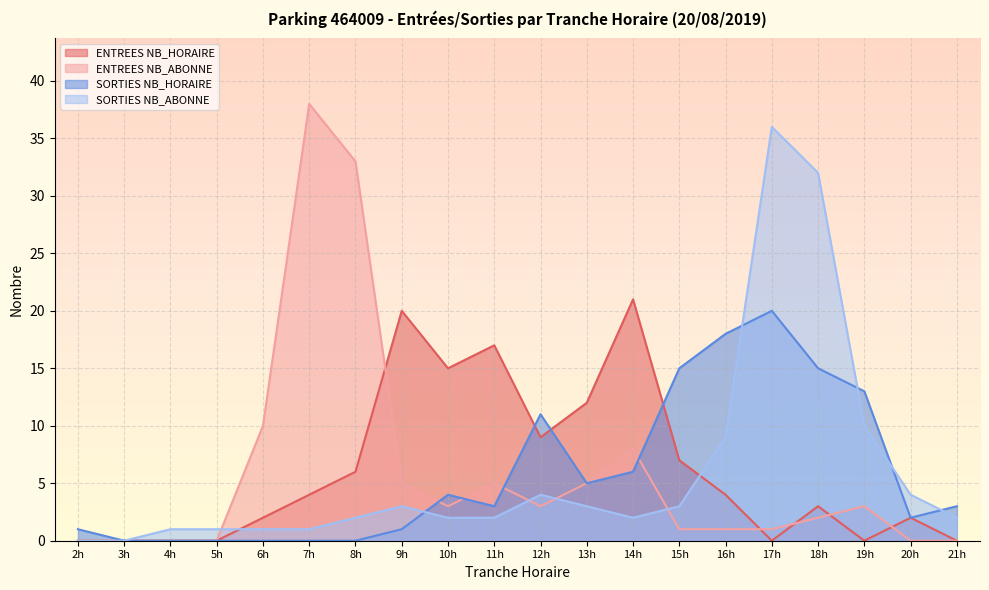

What is the difference between the maximum and minimum values in the SORTIES NB_HORAIRE series?

20